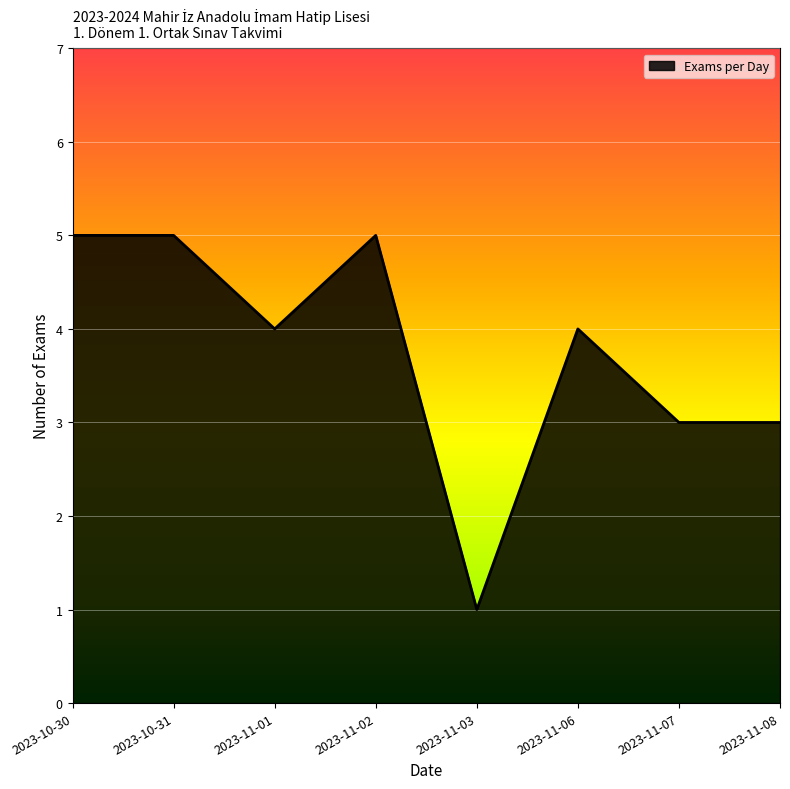

Which category has the lowest value across all series?

2023-11-03